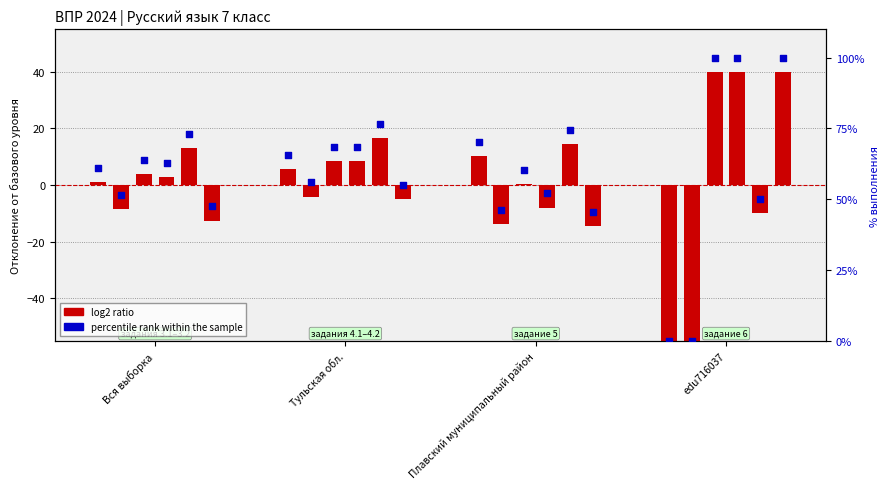

Which series has the largest total across all categories?

percentile rank within the sample